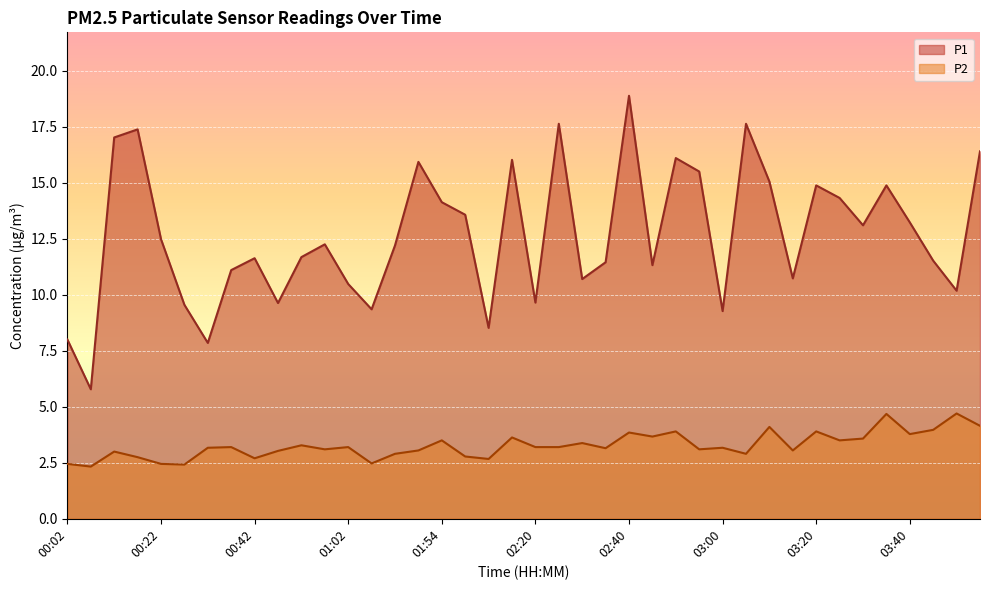

How many lines are shown in the chart?

2